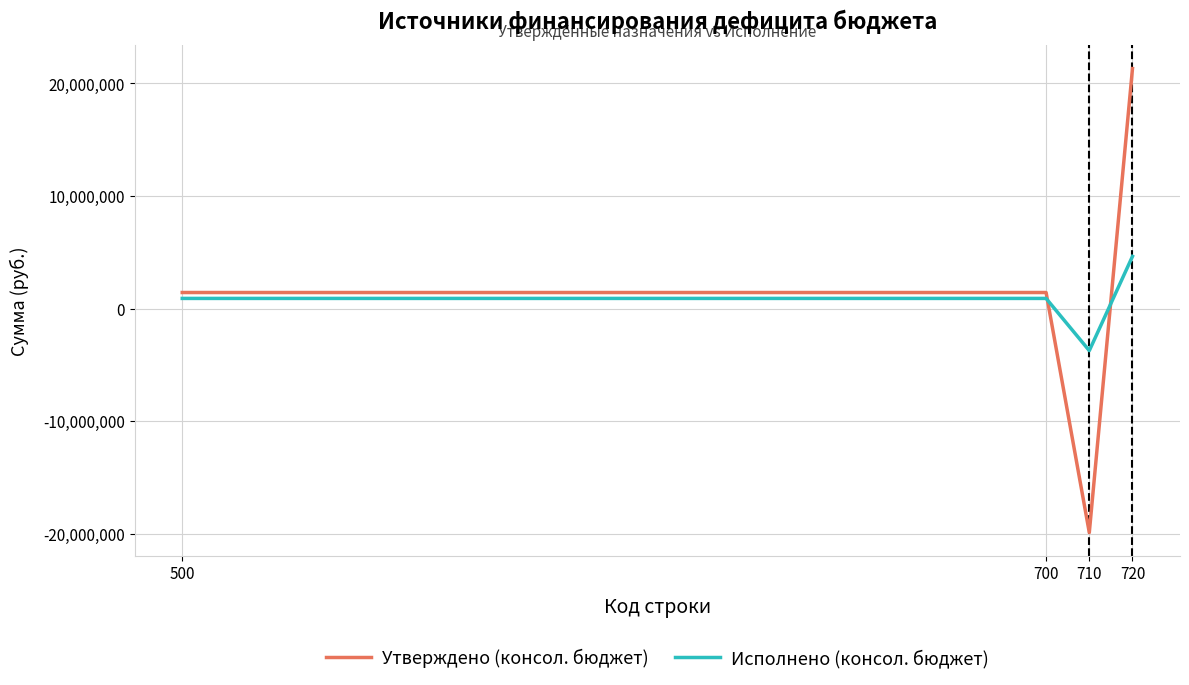

How many intersections are there between Исполнено (консол. бюджет) and Утверждено (консол. бюджет)?

2